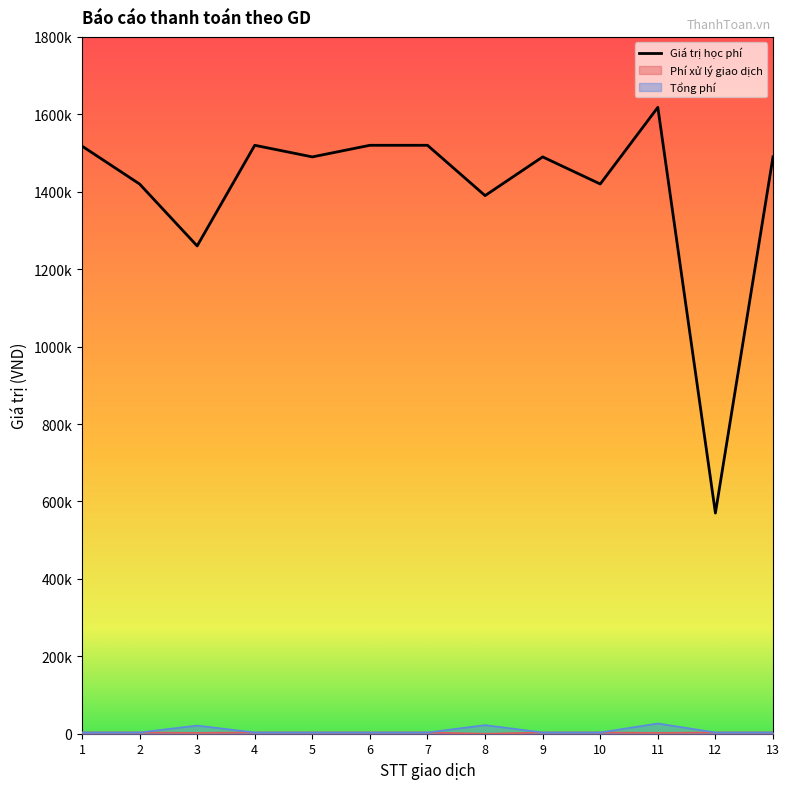

What is the total value across all series at 11?

1646670